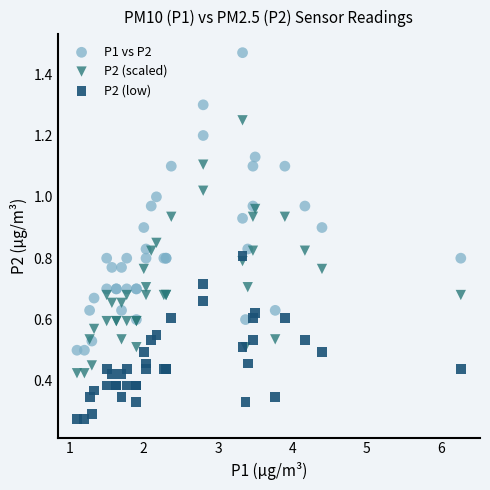

Which series reaches the minimum Y coordinate?

P2 (low)